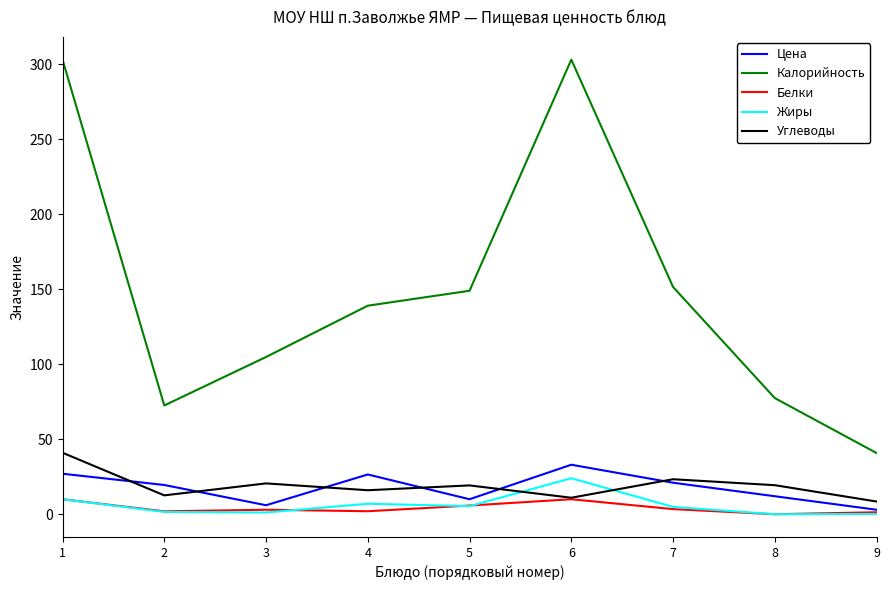

Between 6 and 7, which series saw the biggest shift?

Калорийность